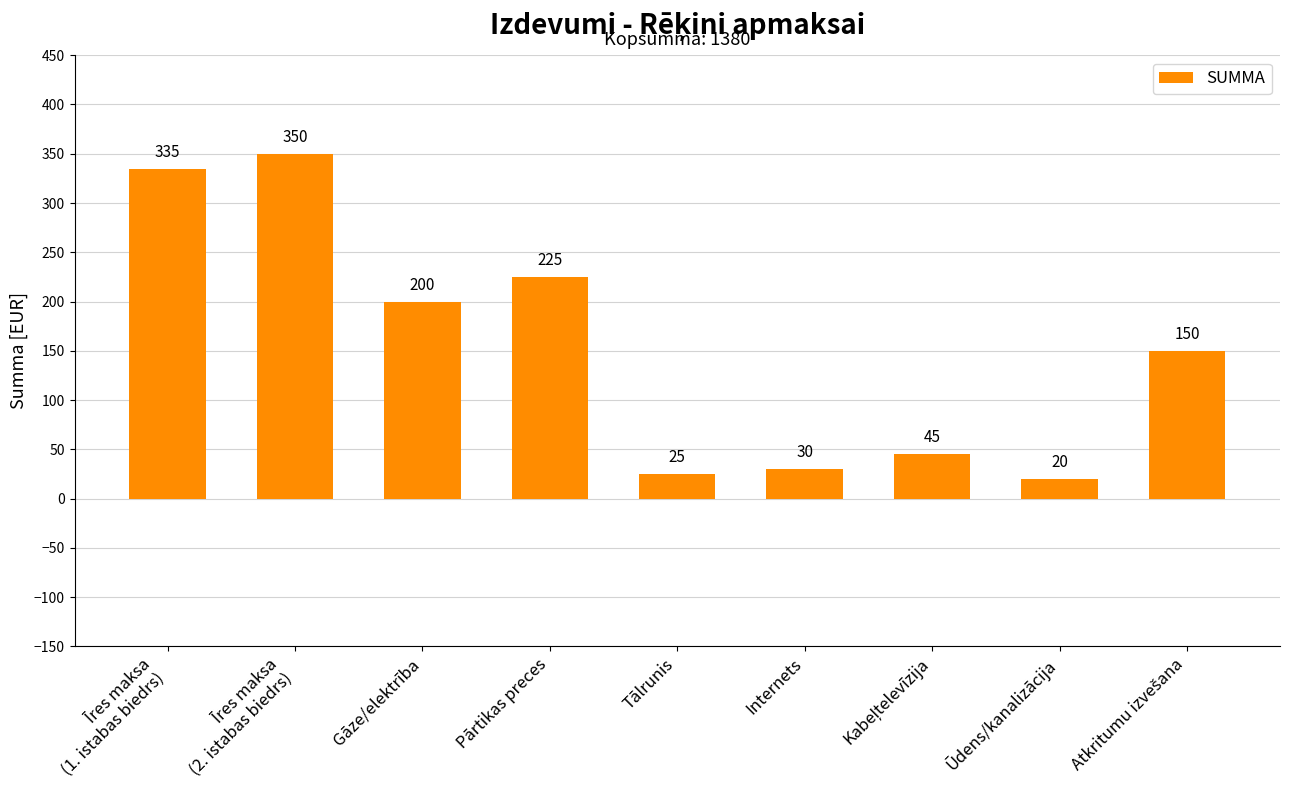

What is the value of the 7th bar from the left?

45